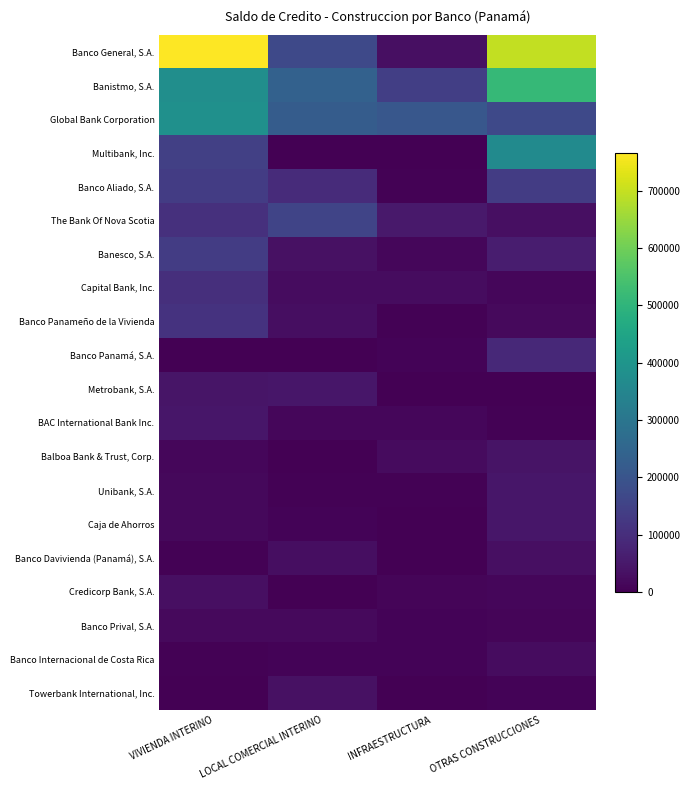

At VIVIENDA INTERINO, list the series in order from smallest to largest.

Banco Panamá, S.A., Towerbank International, Inc., Banco Internacional de Costa Rica, Banco Davivienda (Panamá), S.A., Balboa Bank & Trust, Corp., Caja de Ahorros, Unibank, S.A., Banco Prival, S.A., Credicorp Bank, S.A., Metrobank, S.A., BAC International Bank Inc., Capital Bank, Inc., The Bank Of Nova Scotia, Banco Panameño de la Vivienda, Banco Aliado, S.A., Banesco, S.A., Multibank, Inc., Banistmo, S.A., Global Bank Corporation, Banco General, S.A.